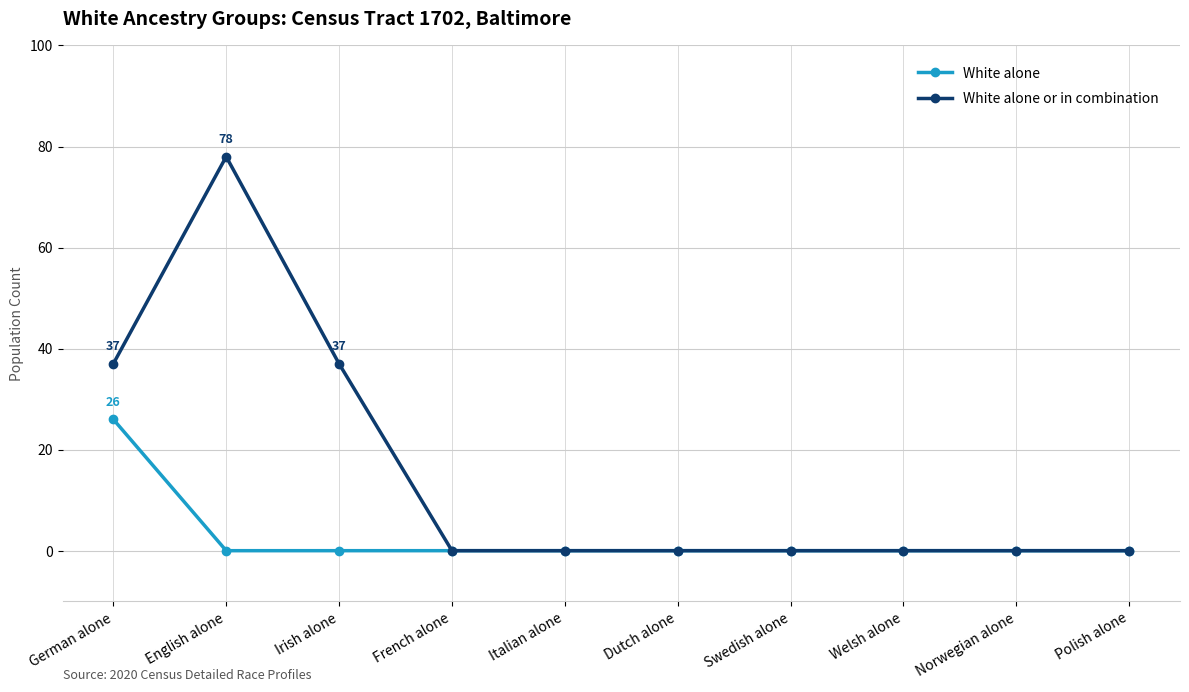

Which series changed the most between German alone and Norwegian alone?

White alone or in combination